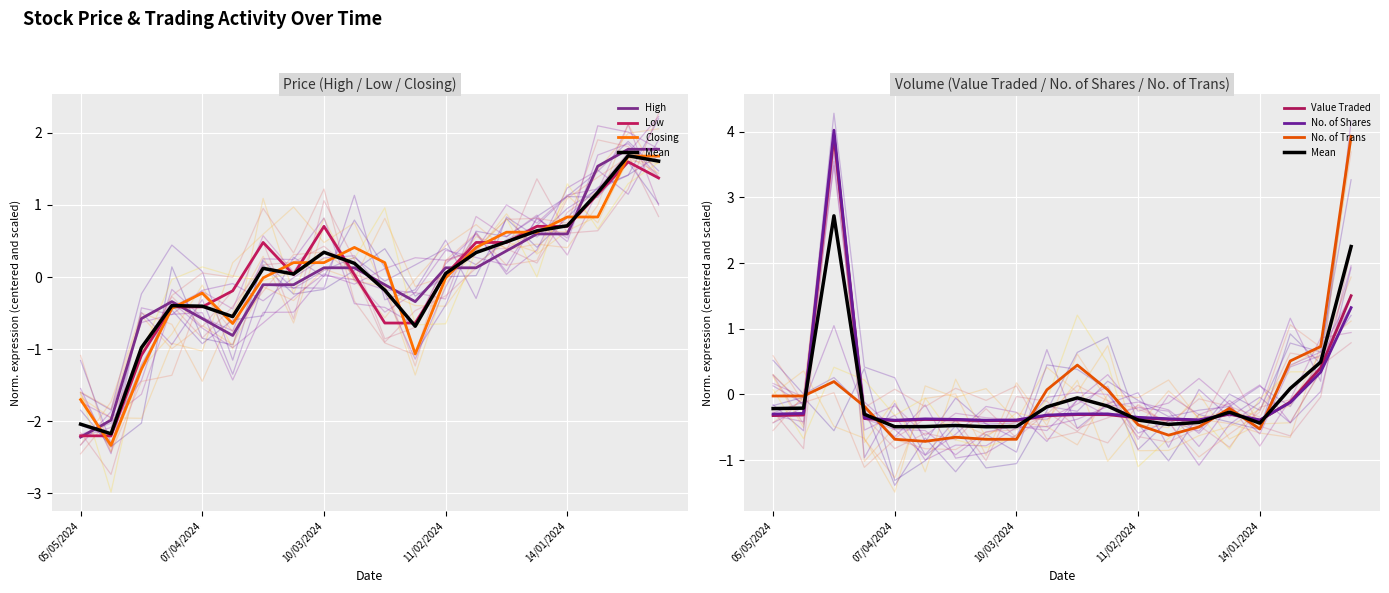

How many positive values does the No. of Shares series have?

3